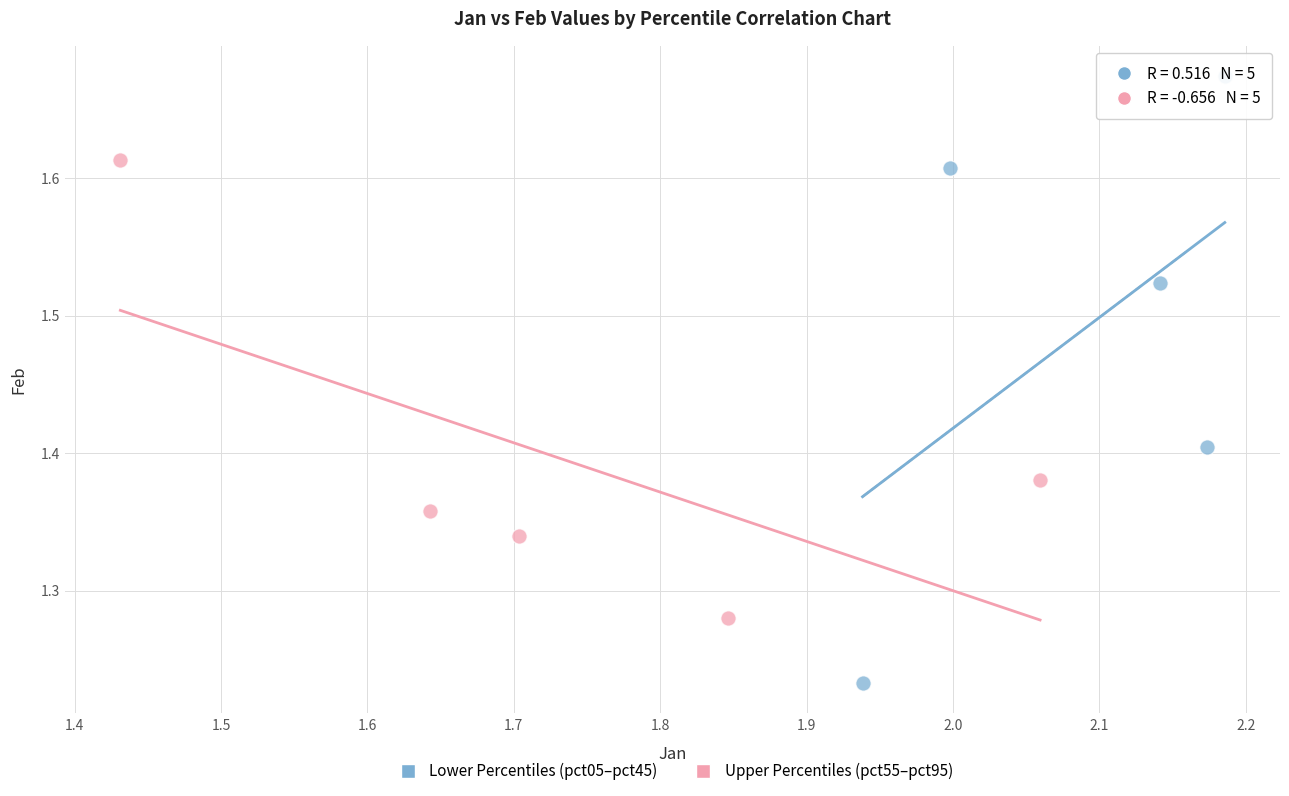

What are all the series names shown in the legend?

Lower Percentiles (pct05–pct45), Upper Percentiles (pct55–pct95)